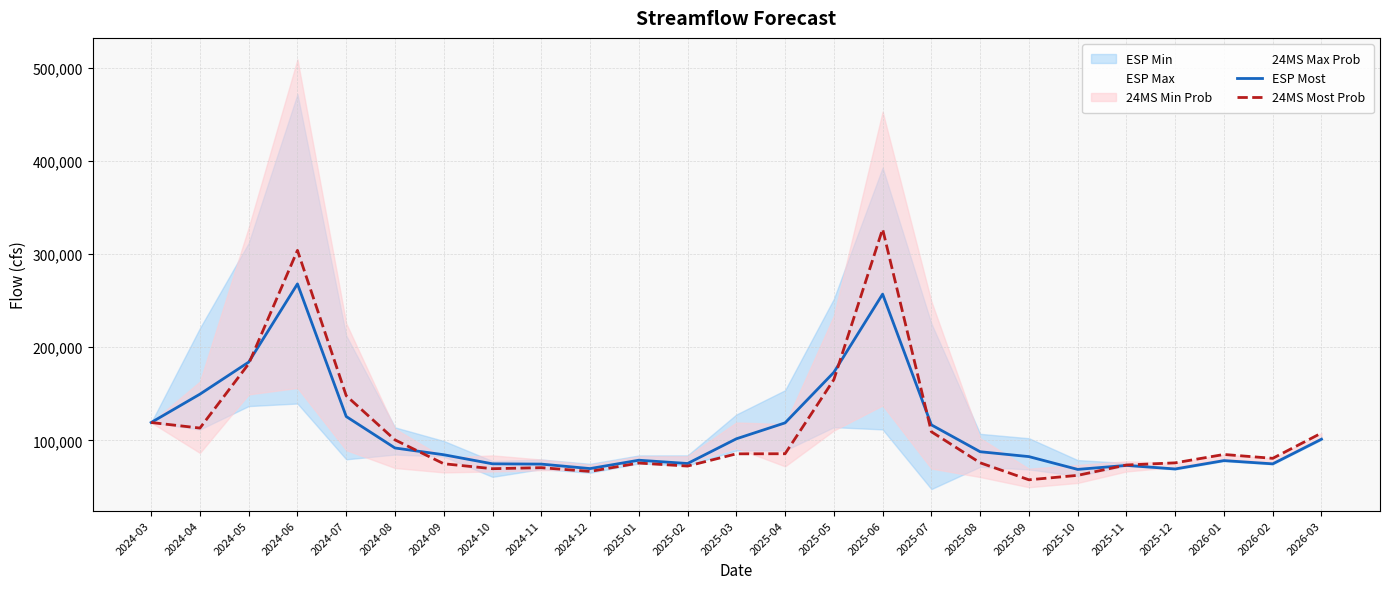

Rank the series at 2025-09 from highest to lowest value.

ESP Most, 24MS Most Prob